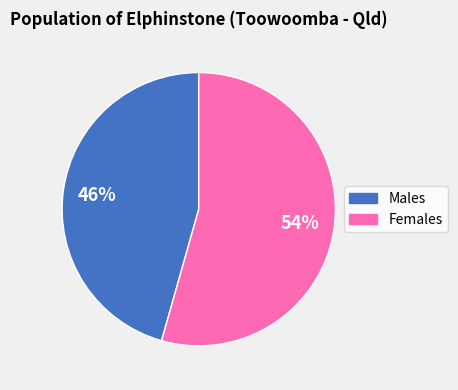

How many slices are in this pie chart?

2